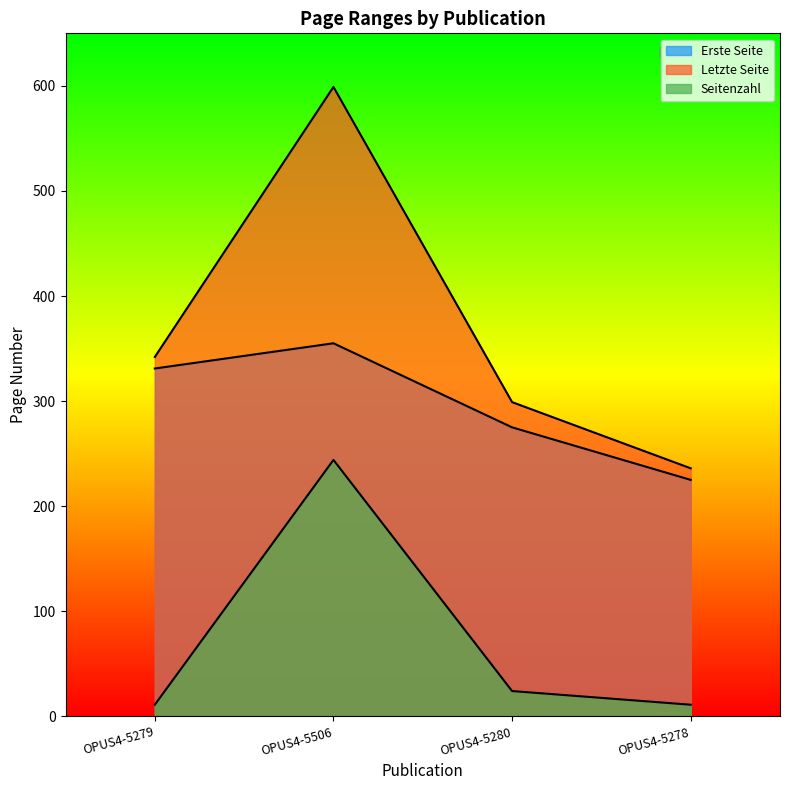

Reading left to right, transcribe all the data shown in this chart.

Erste Seite: 331	355	275	225
Letzte Seite: 342	599	299	236
Seitenzahl: 11	244	24	11